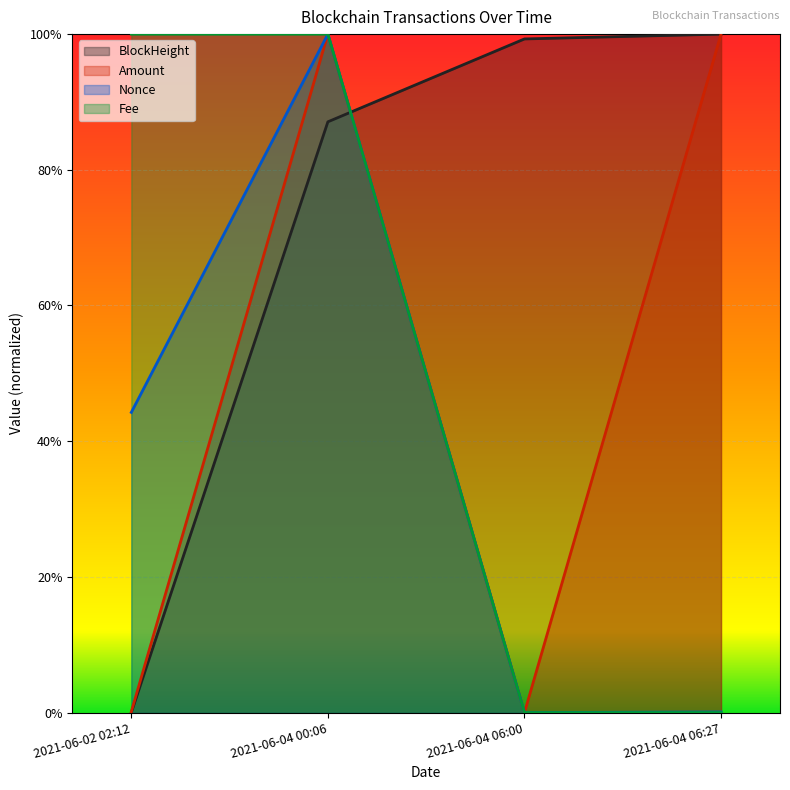

True or false: Amount and BlockHeight cross at least once.

True